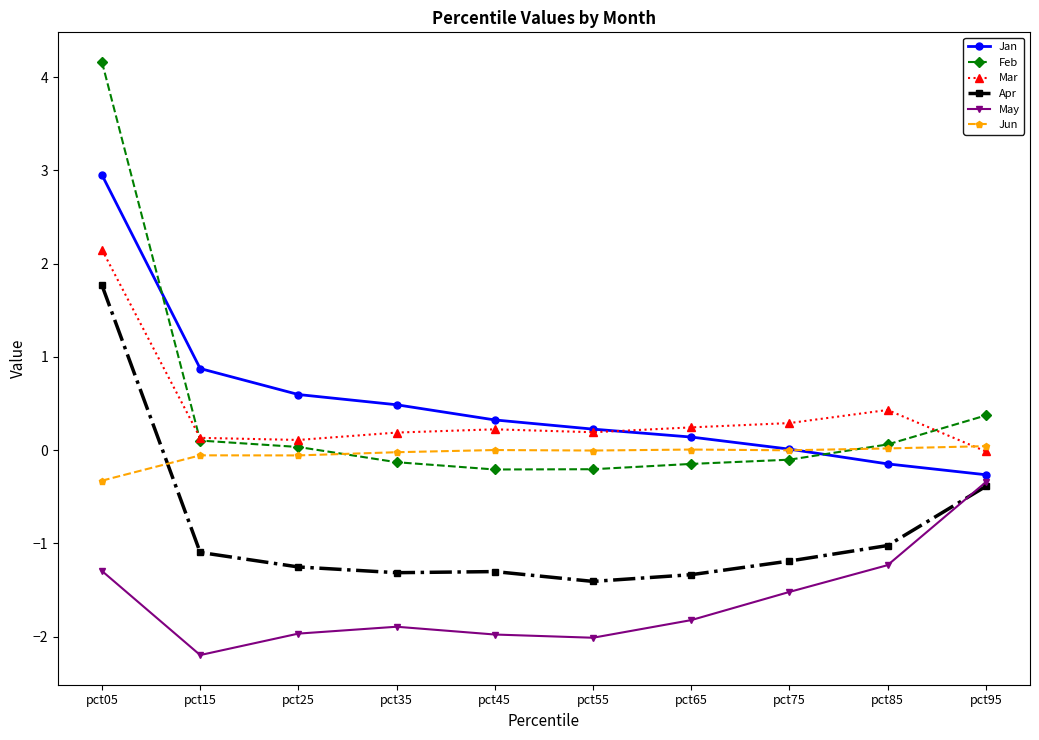

What are all the series names shown in the legend?

Jan, Feb, Mar, Apr, May, Jun